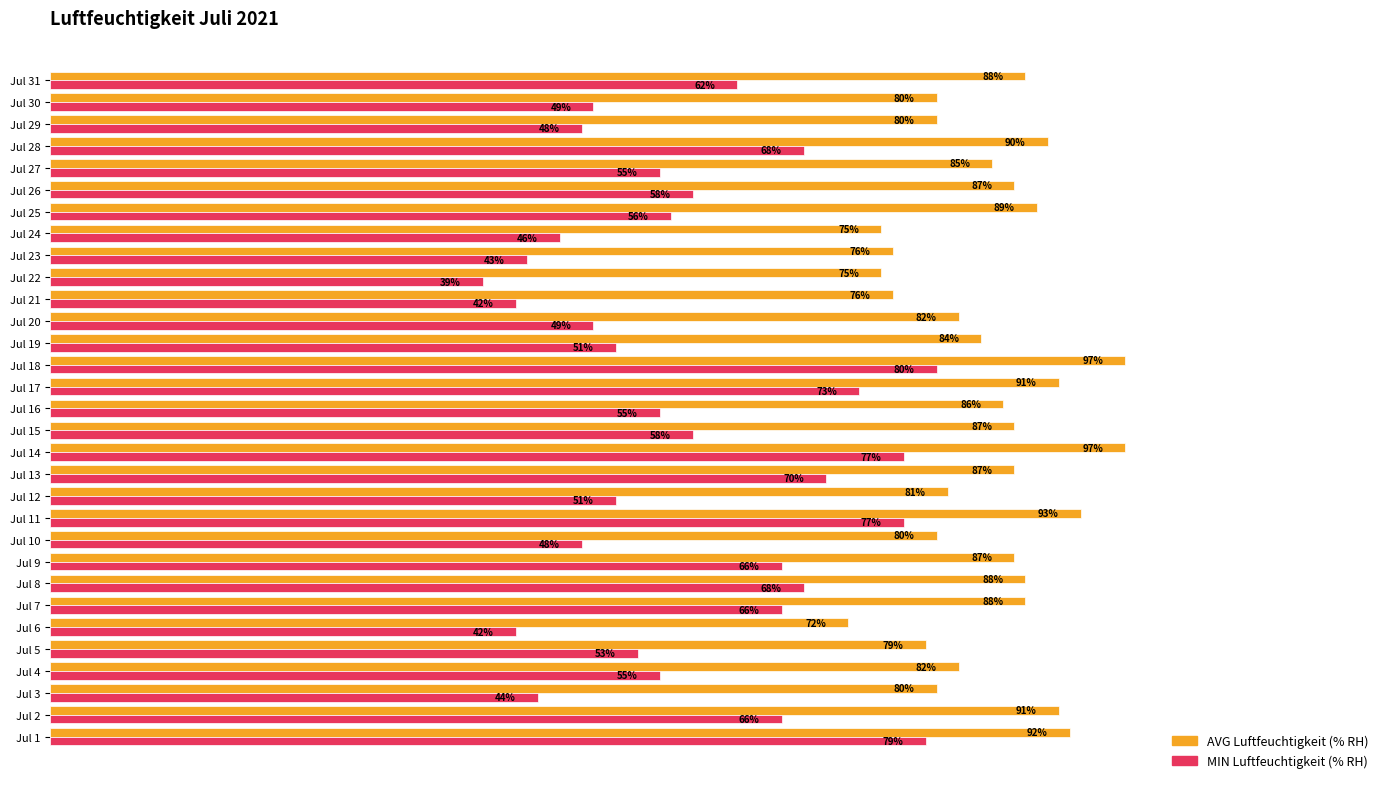

Rank the series by their maximum value, from highest to lowest.

AVG Luftfeuchtigkeit (% RH), MIN Luftfeuchtigkeit (% RH)